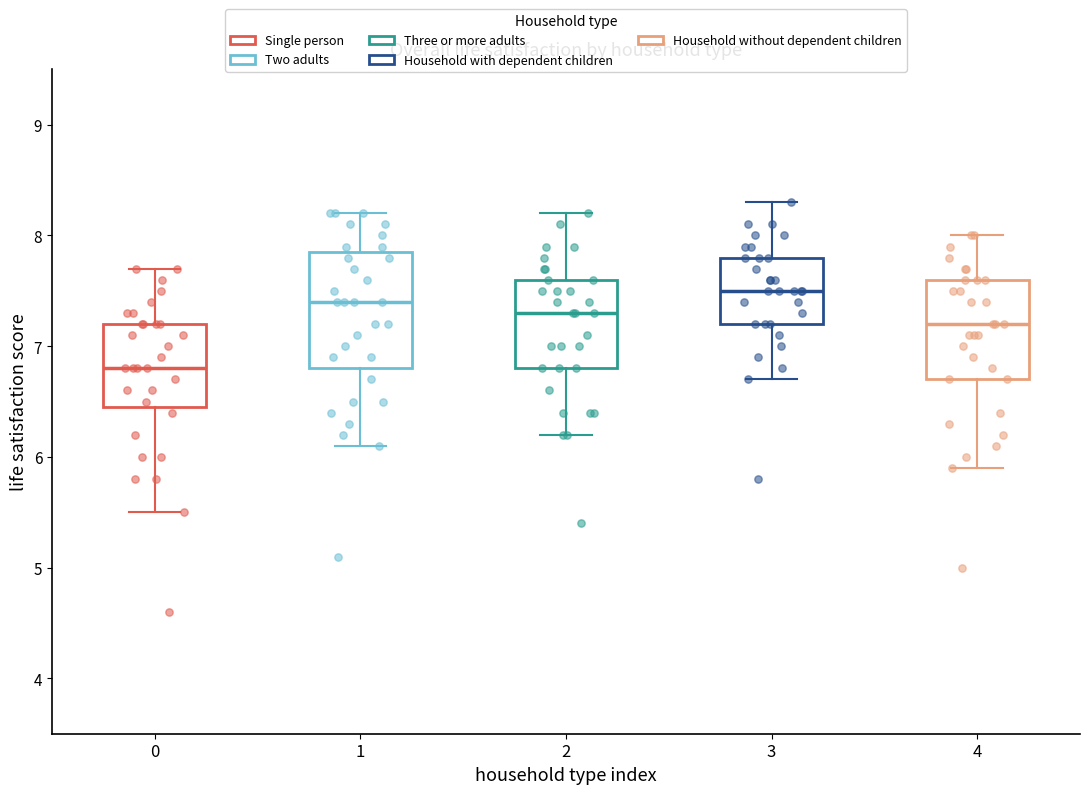

Reading left to right, read every box against the y-axis: the position of its median line, the range the box covers, and the ends of its whiskers. The values are not printed on the chart, so give them approximately, as read against the axis.

0: median 6.8, box 6.5 to 7.2, whiskers 5.5 to 7.7
1: median 7.4, box 6.8 to 7.9, whiskers 6.1 to 8.2
2: median 7.3, box 6.8 to 7.6, whiskers 6.2 to 8.2
3: median 7.5, box 7.2 to 7.8, whiskers 6.7 to 8.3
4: median 7.2, box 6.7 to 7.6, whiskers 5.9 to 8.0